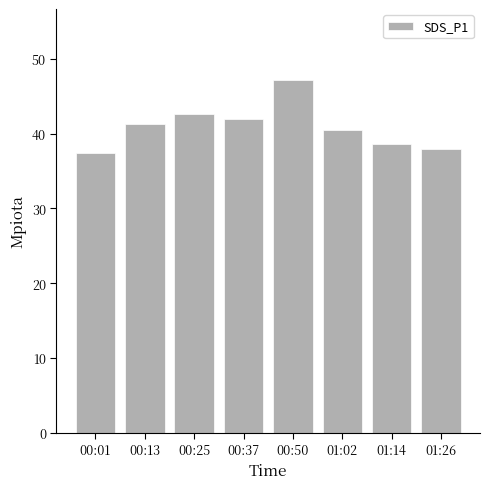

Is it true that the value at 00:37 is 10.2?

False